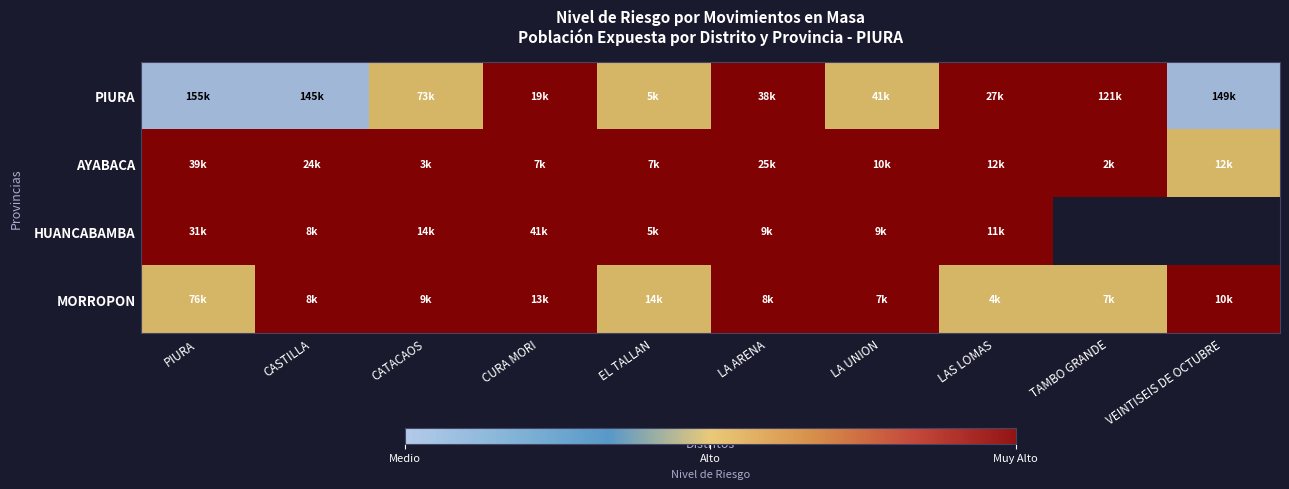

List the series in order of their overall mean, lowest first.

PIURA, AYABACA, HUANCABAMBA, MORROPON